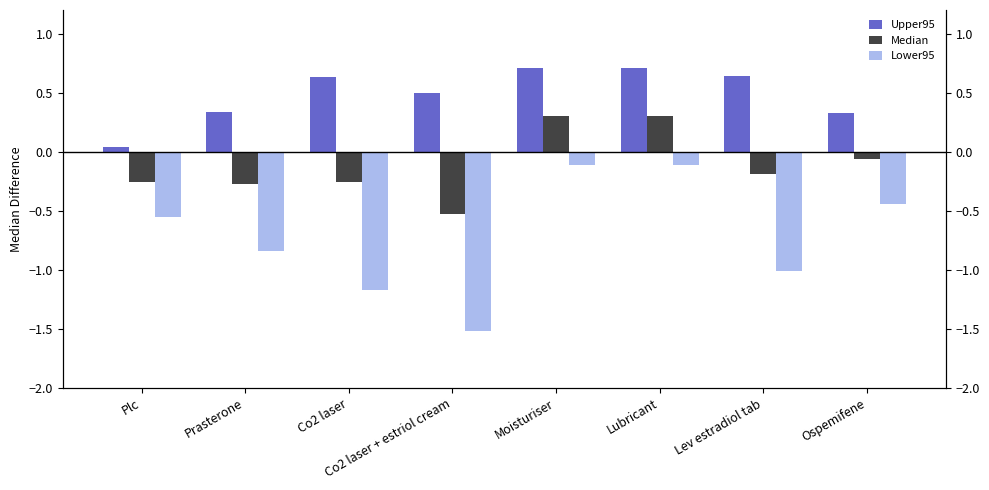

What is the difference between the second highest and second lowest values in the Lower95 series?

1.1